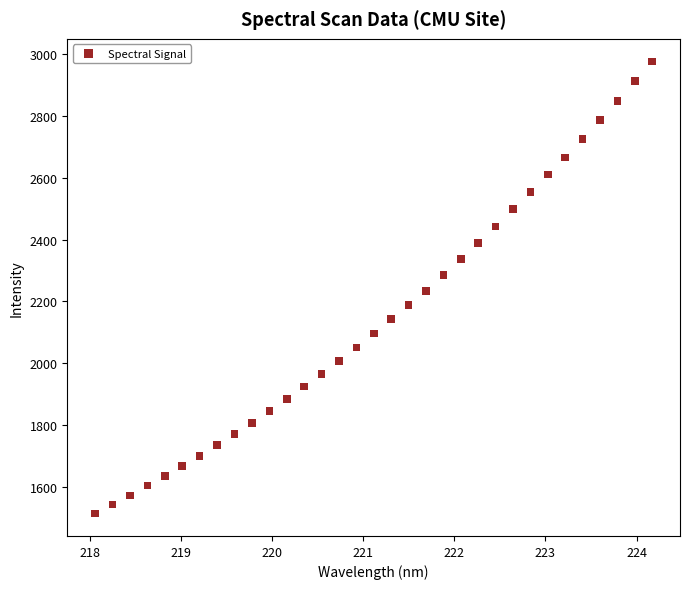

What is the range of Y values (max minus min)?

1461.9